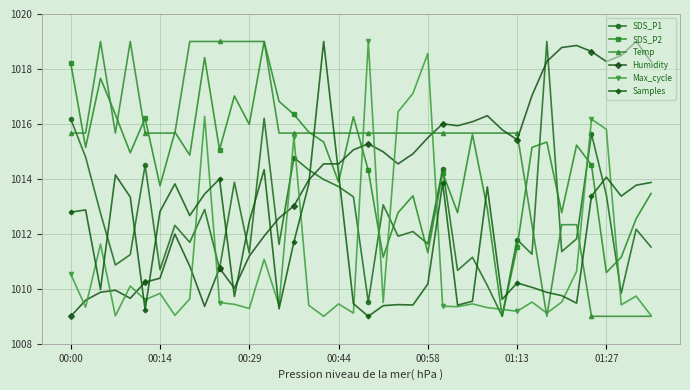

What are all the series names shown in the legend?

SDS_P1, SDS_P2, Temp, Humidity, Max_cycle, Samples